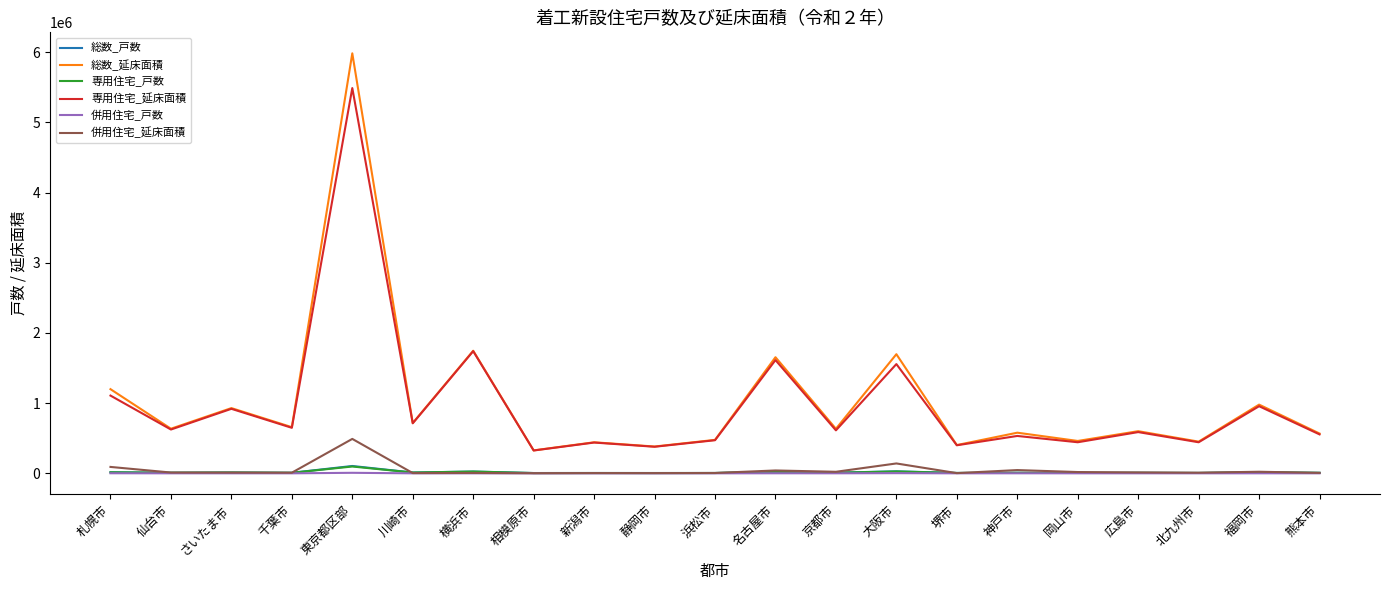

What is the difference between the second highest and minimum values in the 総数_延床面積 series?

1419149